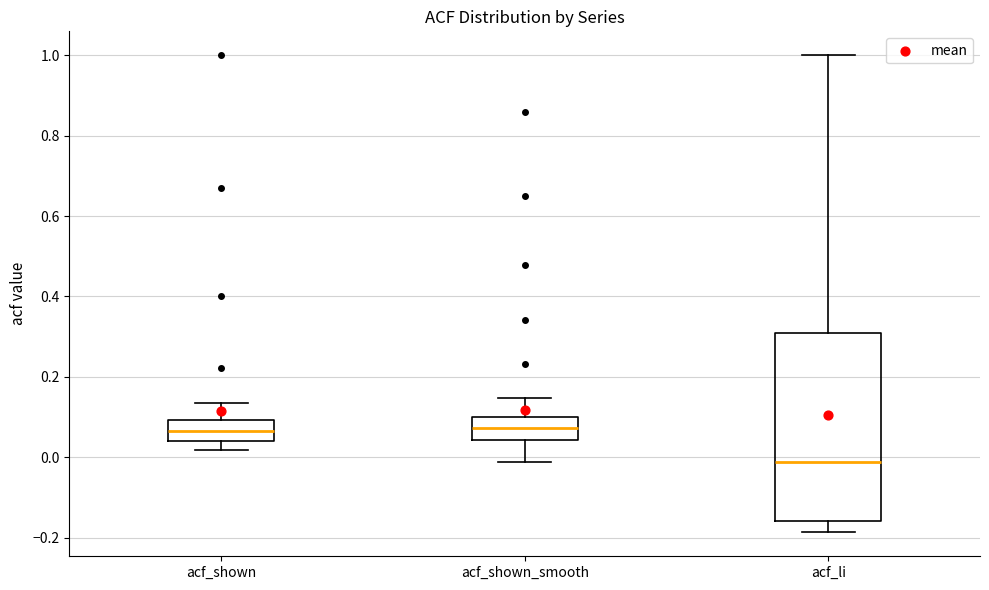

Reading left to right, read every box against the y-axis: the position of its median line, the range the box covers, and the ends of its whiskers. The values are not printed on the chart, so give them approximately, as read against the axis.

acf_shown: median 0.06, box 0.04 to 0.10, whiskers 0.02 to 0.14
acf_shown_smooth: median 0.08, box 0.04 to 0.10, whiskers -0.02 to 0.14
acf_li: median -0.02, box -0.16 to 0.30, whiskers -0.18 to 1.00